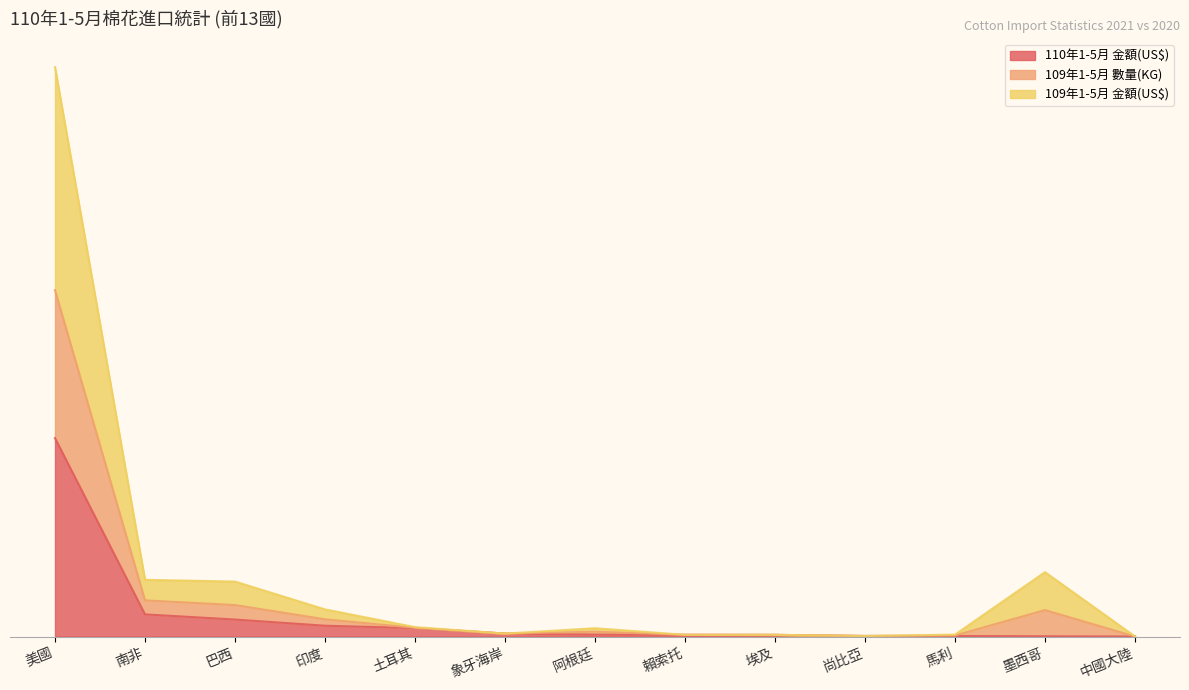

In 109年1-5月 數量(KG), how many points are lower than both neighbors (excluding endpoints)?

2